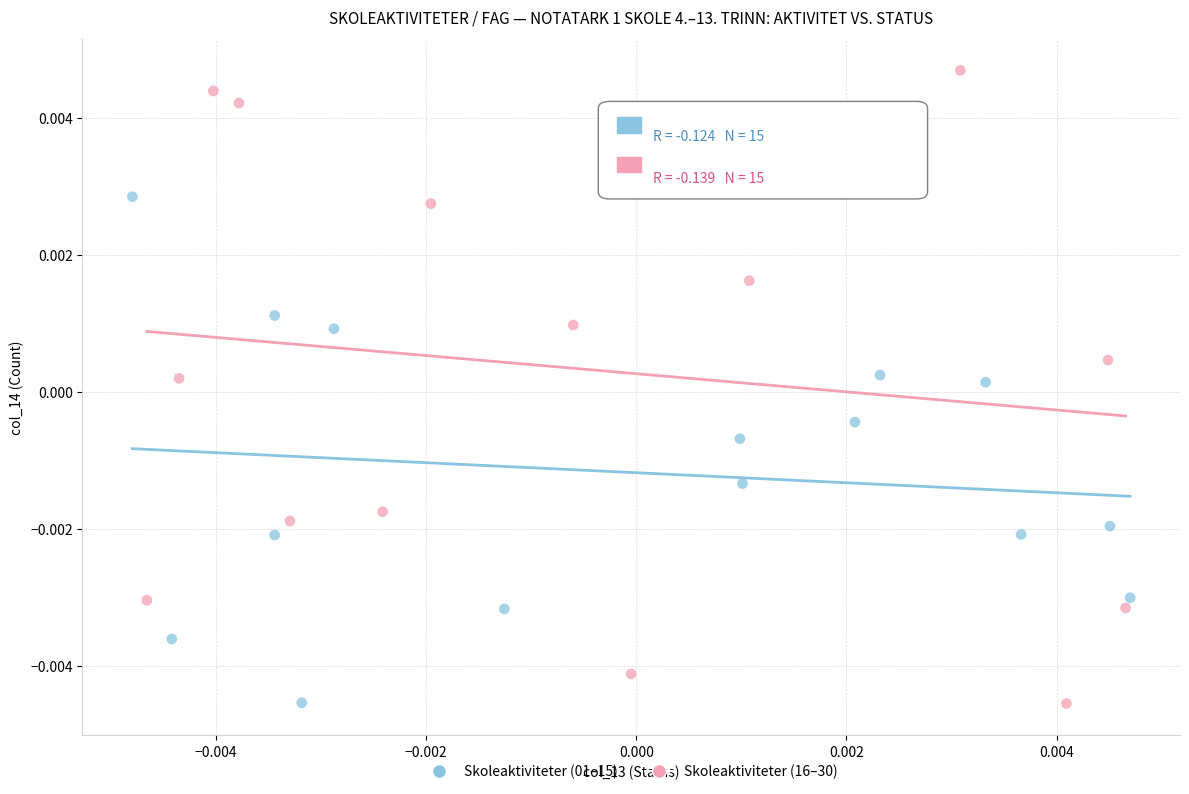

What are all the series names shown in the legend?

Skoleaktiviteter (01–15), Skoleaktiviteter (16–30)